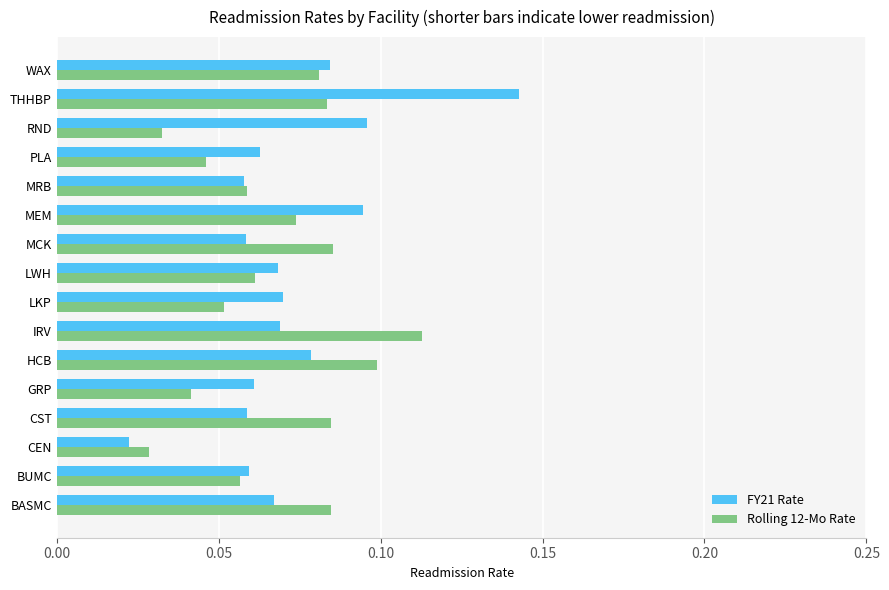

List the series in order of their peak value, lowest first.

Rolling 12-Mo Rate, FY21 Rate